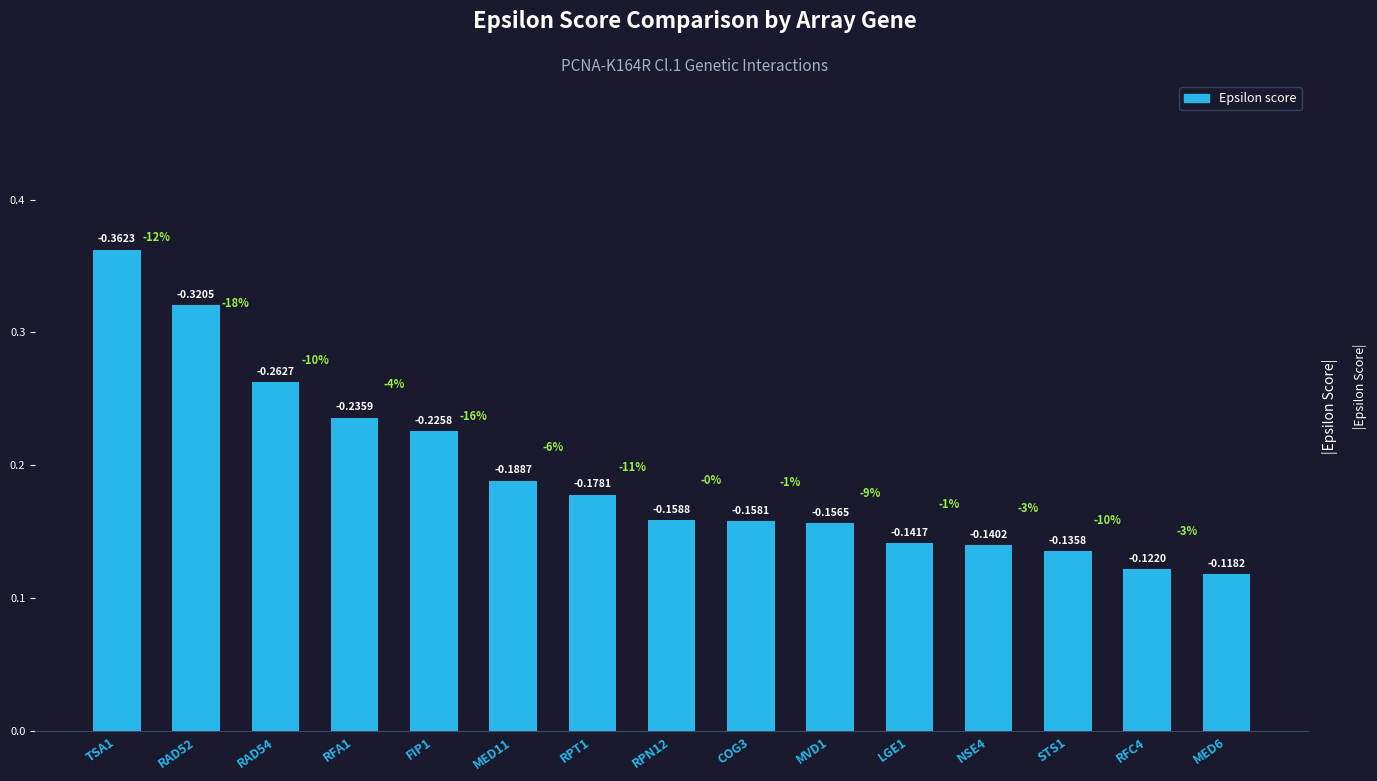

Are the bars horizontal?

No